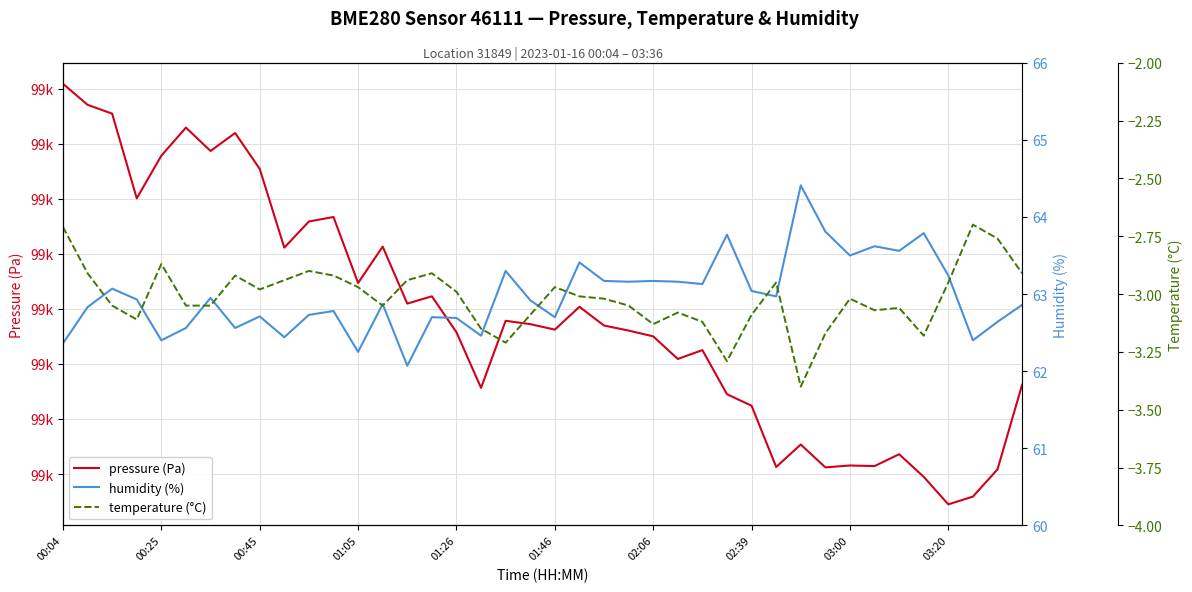

How many lines are shown in the chart?

3